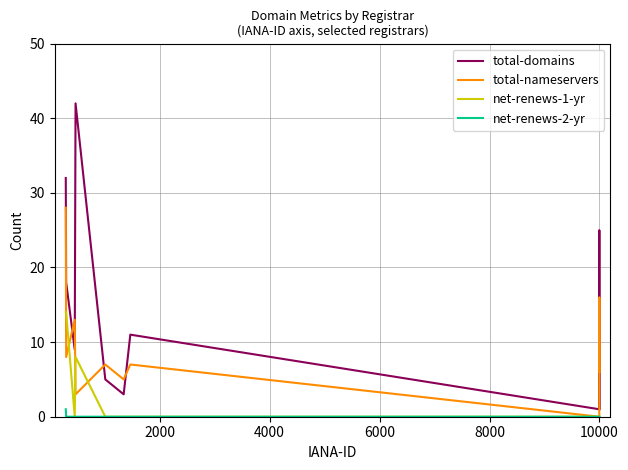

Rank the series by their average value, from lowest to highest.

net-renews-2-yr, net-renews-1-yr, total-nameservers, total-domains